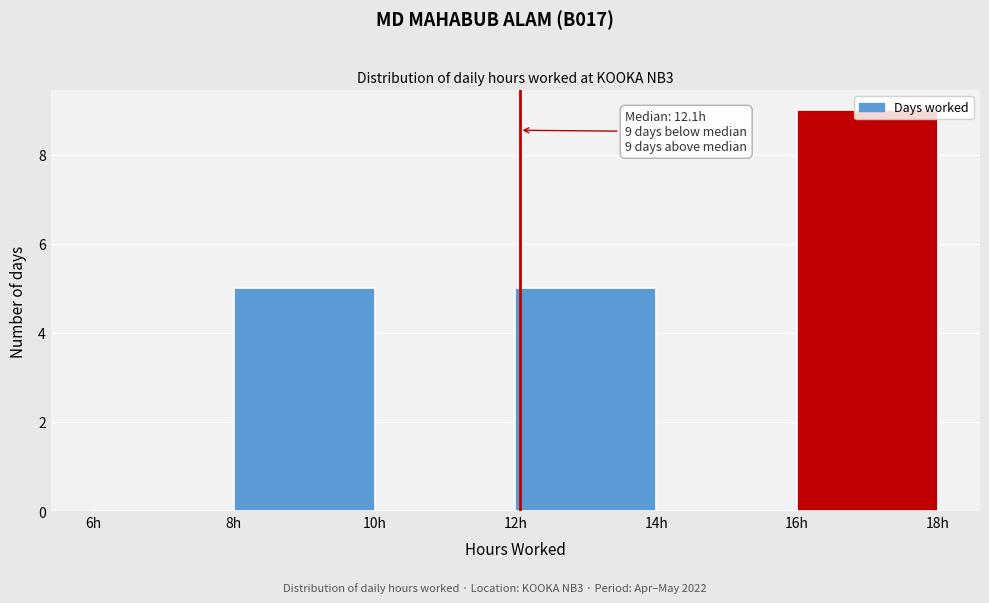

Which range on the x-axis has the tallest bar?

16 to 18